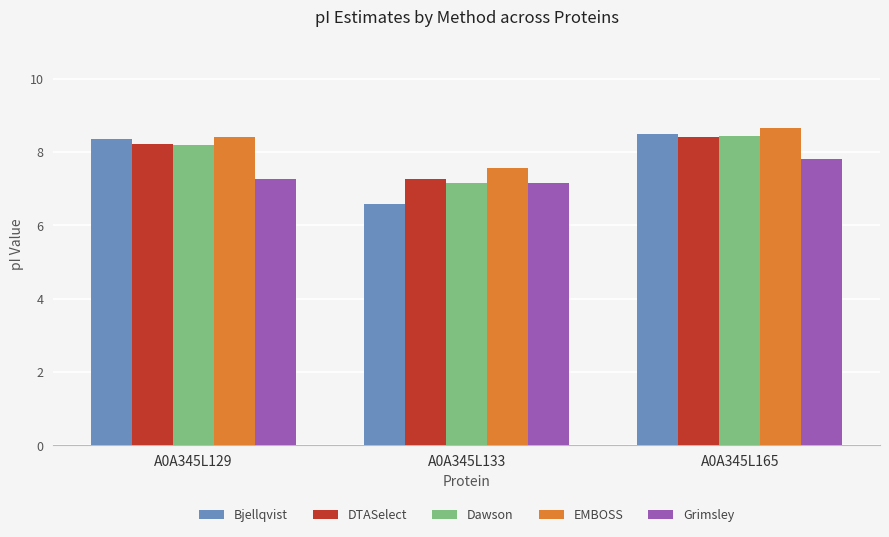

What is the sum of all EMBOSS values?

24.6